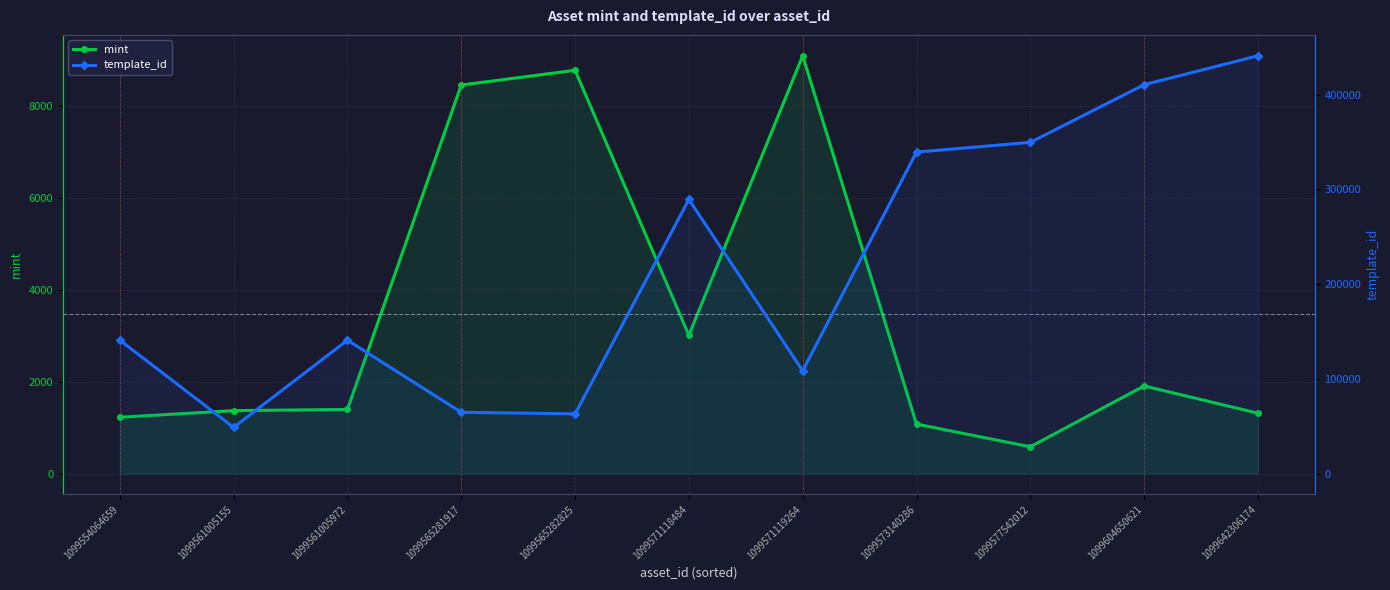

What is the difference between the second highest and second lowest values in the mint series?

7703